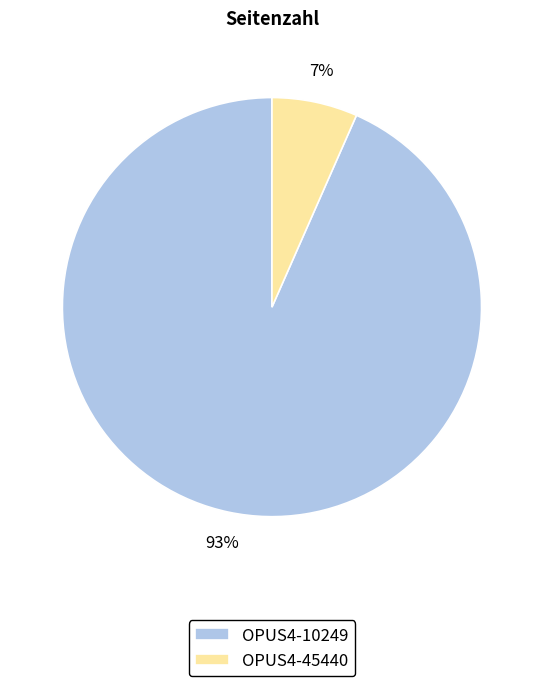

Between OPUS4-10249 and OPUS4-45440, which is larger?

OPUS4-10249